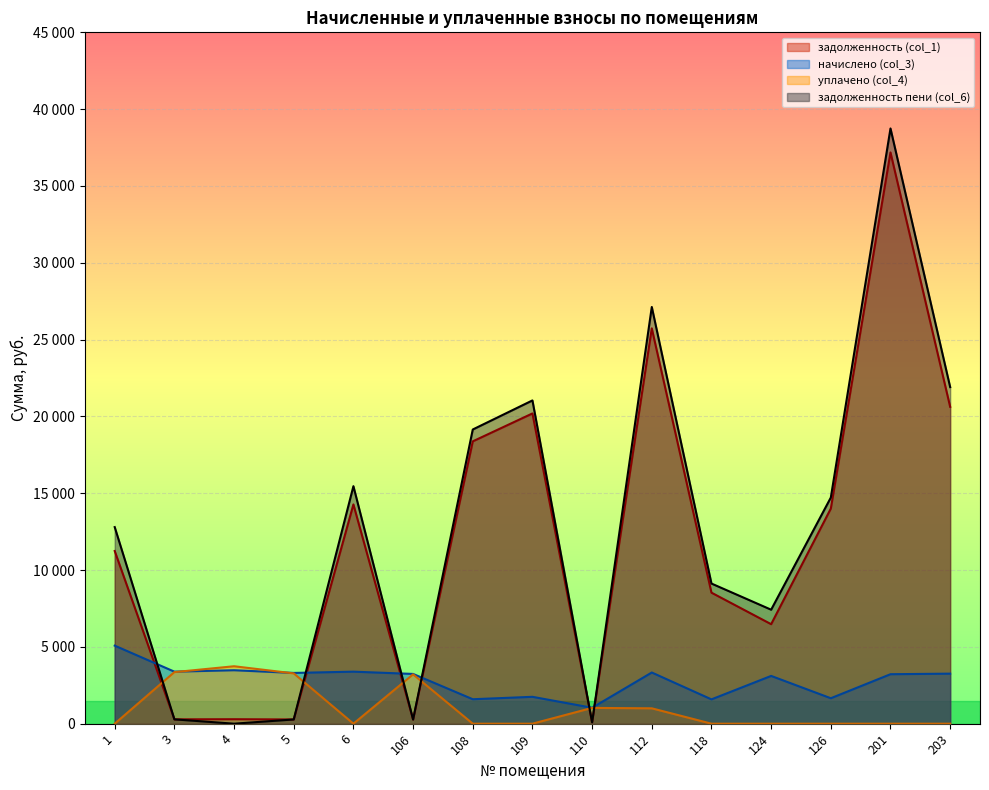

What is the difference between the second highest and minimum values in the задолженность пени (col_6) series?

27124.2